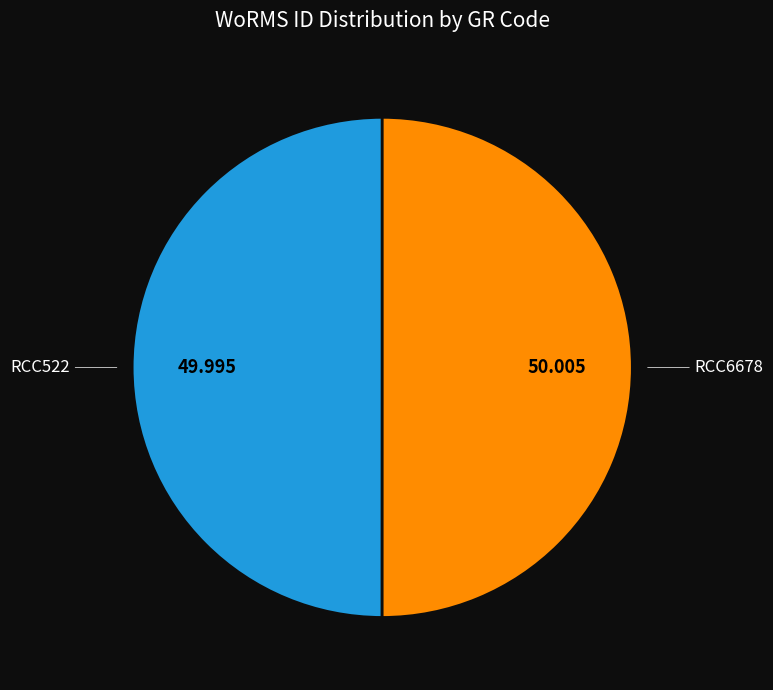

Is it true that RCC522 is 50% of the pie?

True